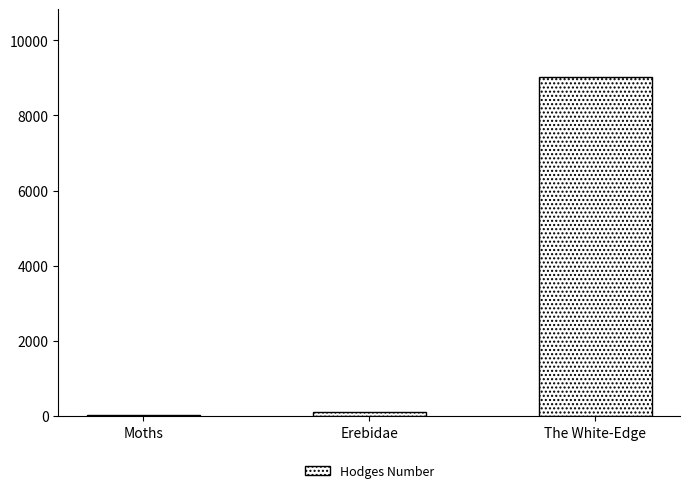

Count the number of values greater than 93.

2